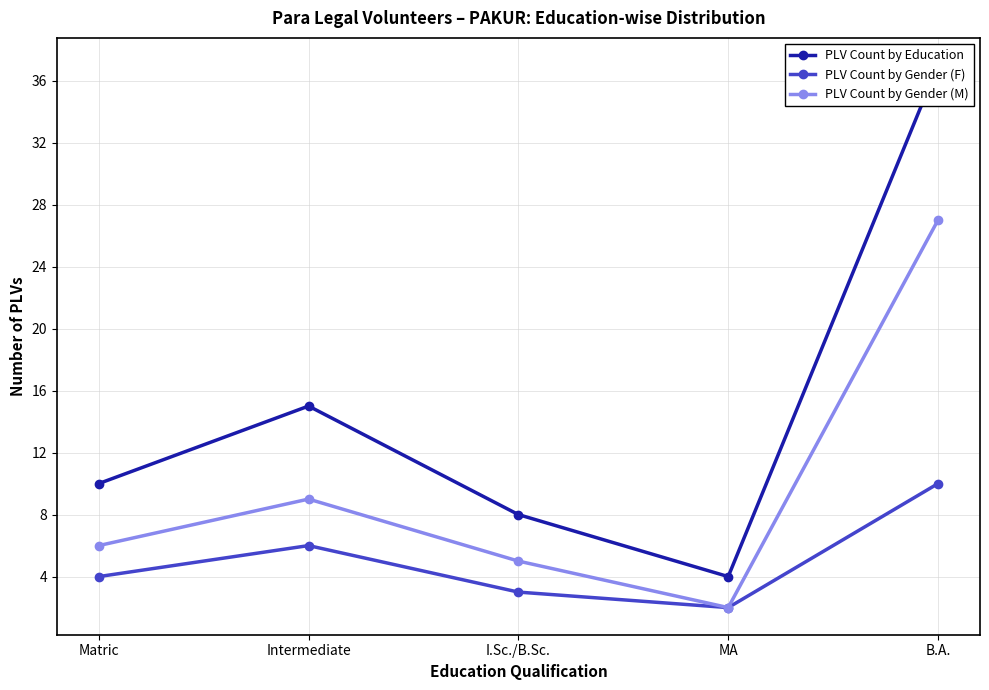

What is the maximum value for PLV Count by Gender (M)?

27